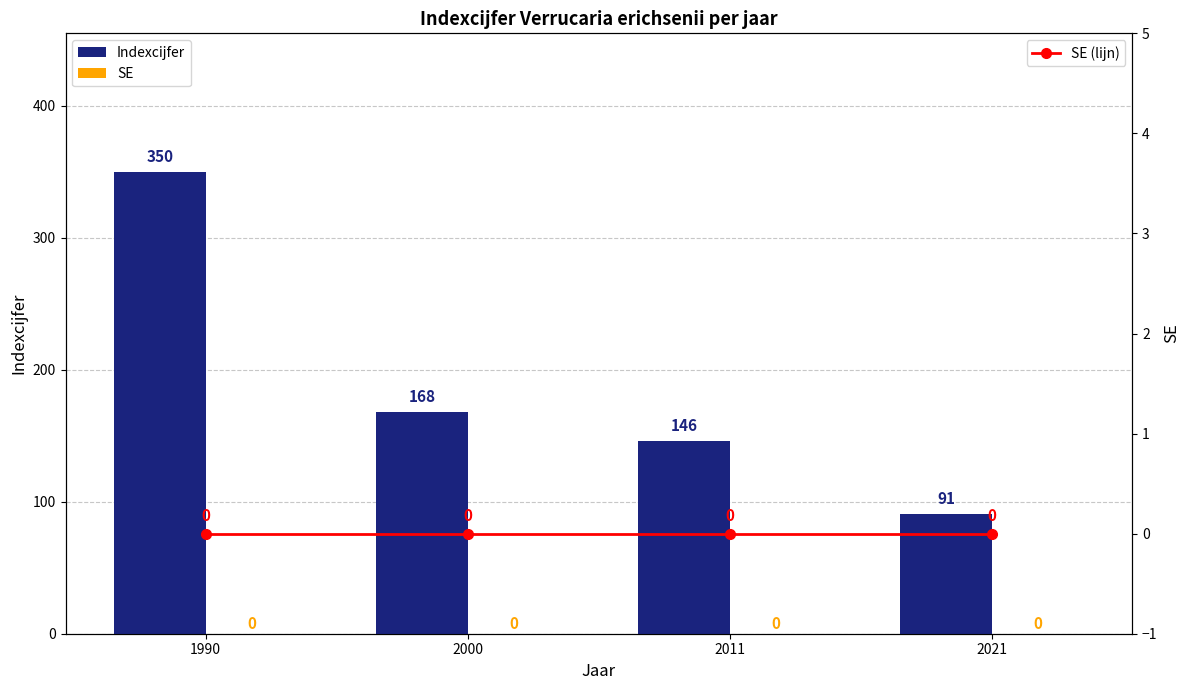

Does the chart contain any negative values?

No